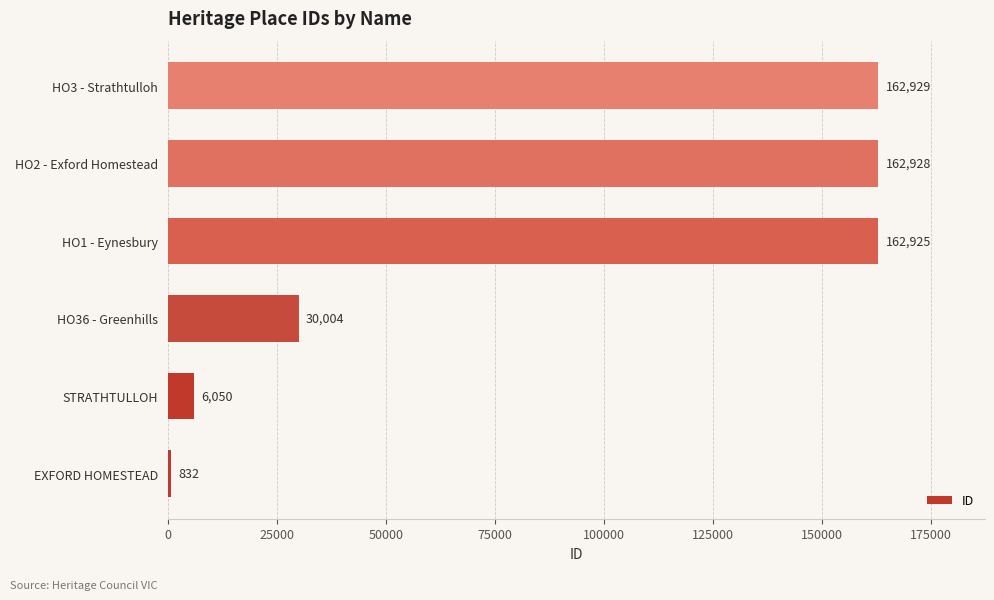

The chart shows a value of 30004 at HO36 - Greenhills. True or false?

True